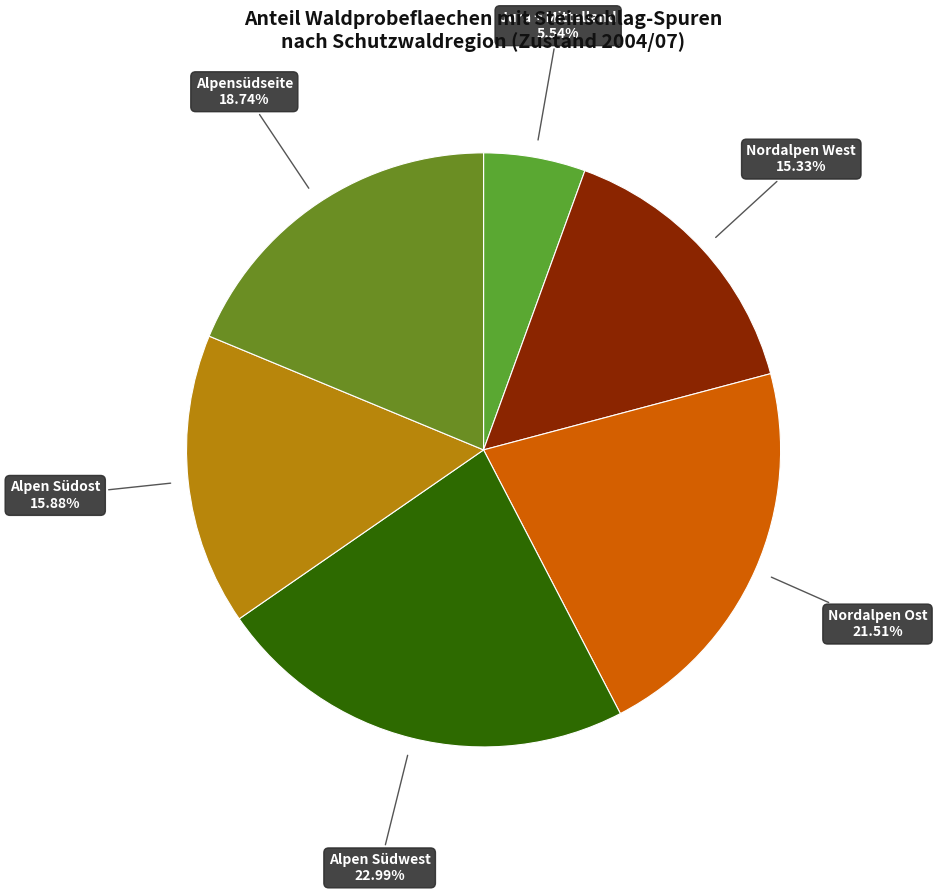

Count the number of slices in the pie.

6